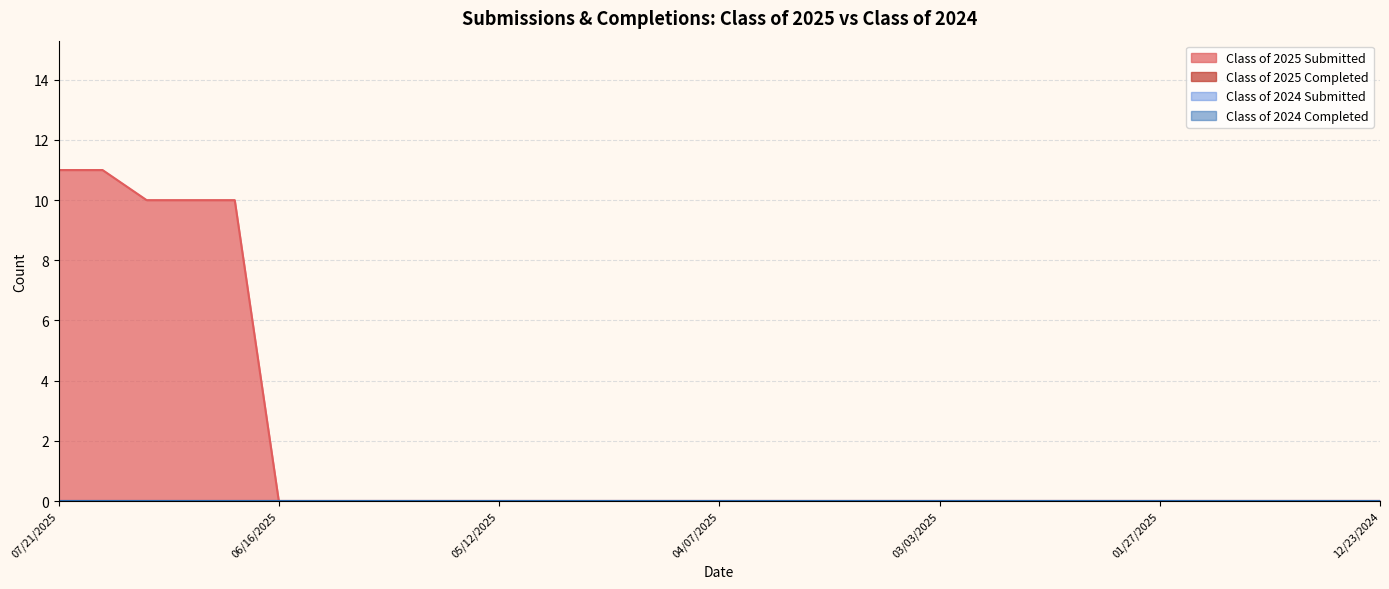

The value of Class of 2025 Submitted at 06/30/2025 is 10. True or false?

True